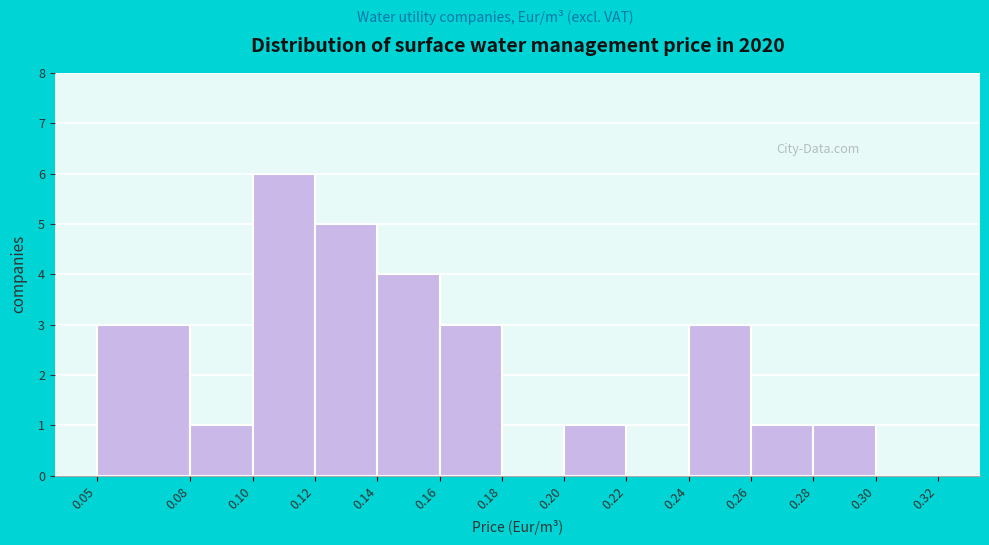

What is the height of the bar covering 0.08 to 0.10 on the x-axis? The values are not printed on the chart, so give them approximately, as read against the axis.

1